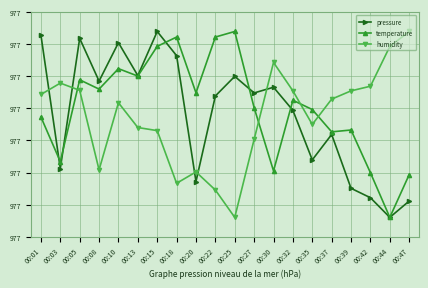

Reading right to left, list all the values displayed in this chart.

pressure: 00:47=97695.1	00:44=97690.8	00:42=97695.9	00:39=97698.3	00:37=97712.2	00:35=97705.7	00:32=97718.5	00:30=97724.4	00:27=97723.0	00:25=97727.2	00:22=97722.2	00:20=97700.1	00:18=97732.6	00:15=97738.8	00:13=97727.4	00:10=97735.9	00:08=97726.0	00:05=97737.1	00:03=97703.4	00:01=97737.9
temperature: 00:47=97701.9	00:44=97690.8	00:42=97702.4	00:39=97713.4	00:37=97712.9	00:35=97718.7	00:32=97721.1	00:30=97702.8	00:27=97719.2	00:25=97738.8	00:22=97737.4	00:20=97723.0	00:18=97737.4	00:15=97735.0	00:13=97727.3	00:10=97729.2	00:08=97724.0	00:05=97726.4	00:03=97705.2	00:01=97716.8
humidity: 00:47=97738.8	00:44=97735.0	00:42=97724.7	00:39=97723.5	00:37=97721.4	00:35=97714.8	00:32=97723.5	00:30=97730.8	00:27=97711.0	00:25=97690.8	00:22=97697.9	00:20=97702.6	00:18=97699.6	00:15=97713.2	00:13=97714.0	00:10=97720.4	00:08=97703.1	00:05=97723.6	00:03=97725.5	00:01=97722.6